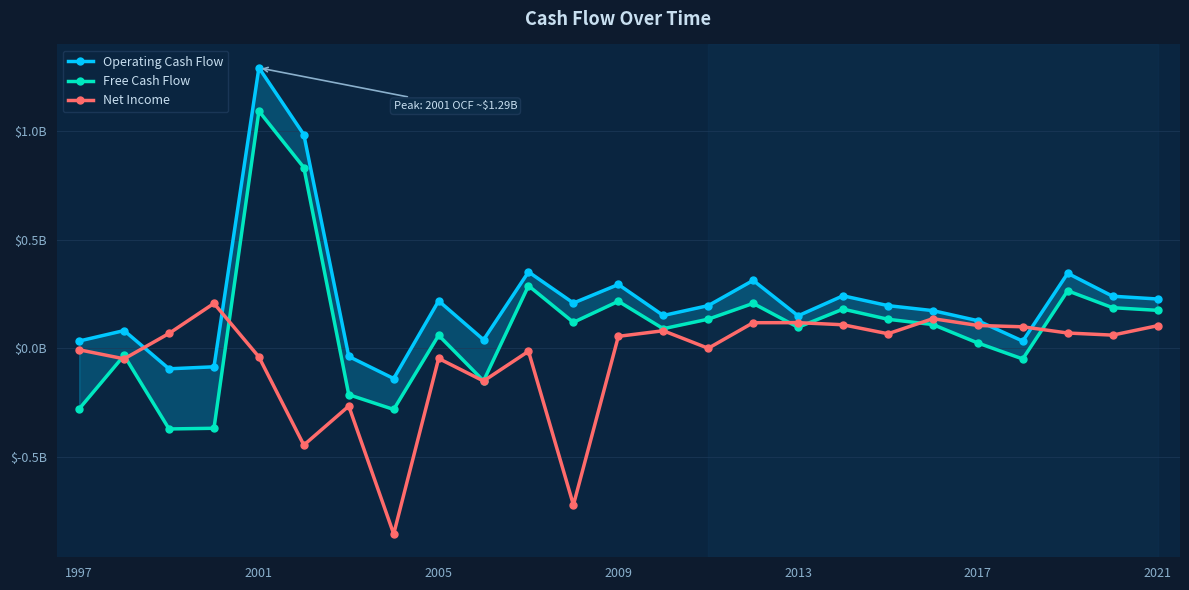

What is the spread (max minus min) of values at 7?

0.7